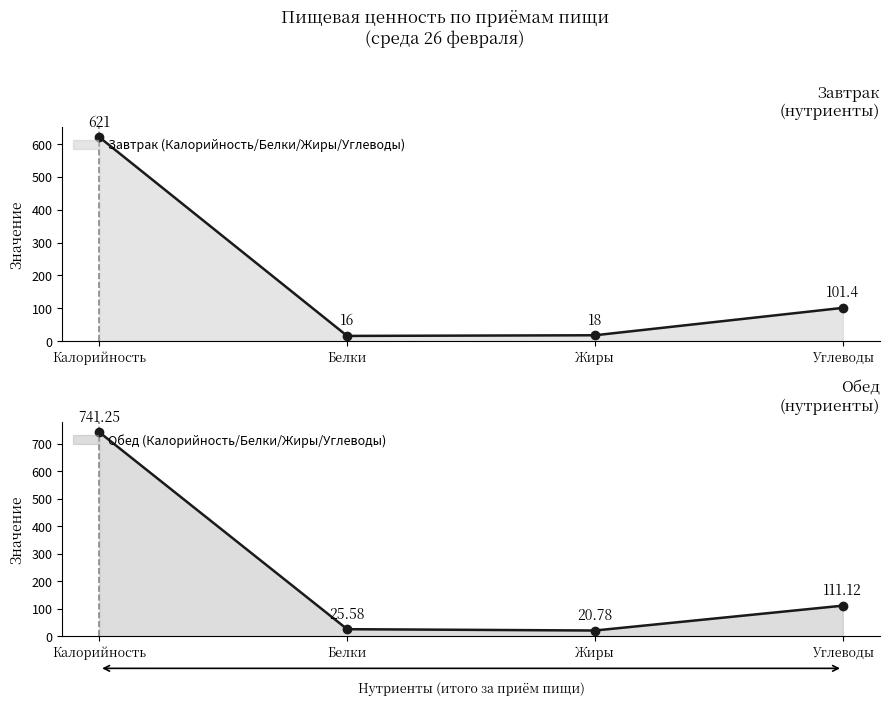

True or false: Завтрак (Калорийность/Белки/Жиры/Углеводы) and Обед (Калорийность/Белки/Жиры/Углеводы) cross at least once.

False